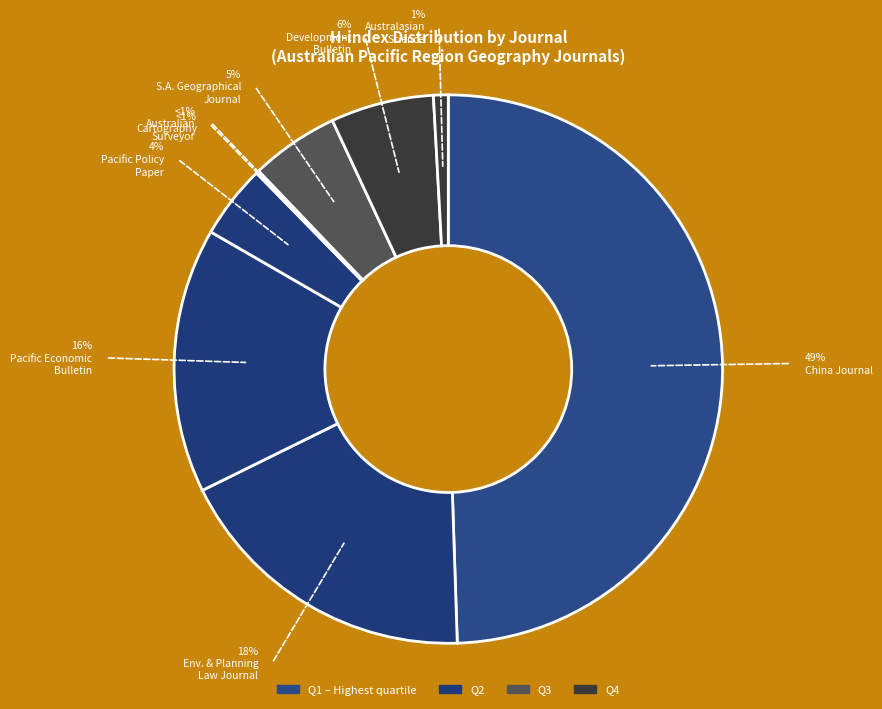

To the nearest percent, what is the combined percentage of Development Bulletin and Environmental and Planning Law Journal?

24%